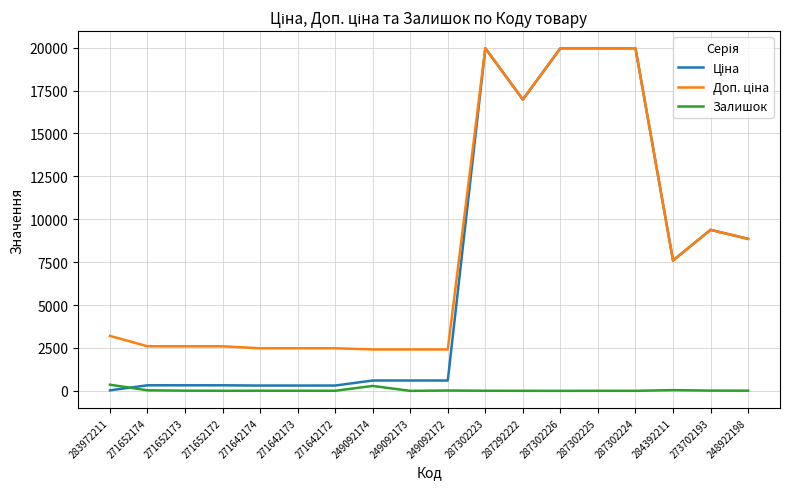

What is the greatest value displayed?

19964.2